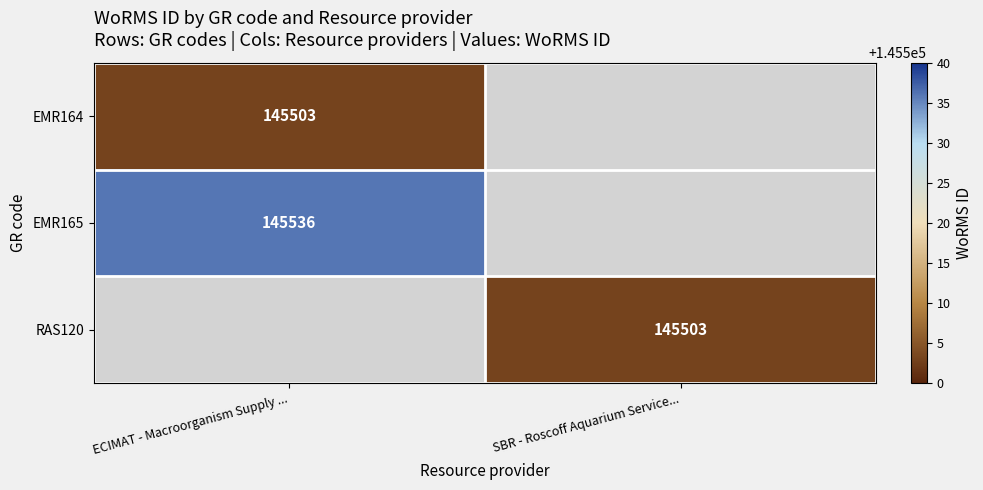

Is the value of RAS120 at SBR - Roscoff Aquarium Service... greater than the value of EMR165 at ECIMAT - Macroorganism Supply ...?

No